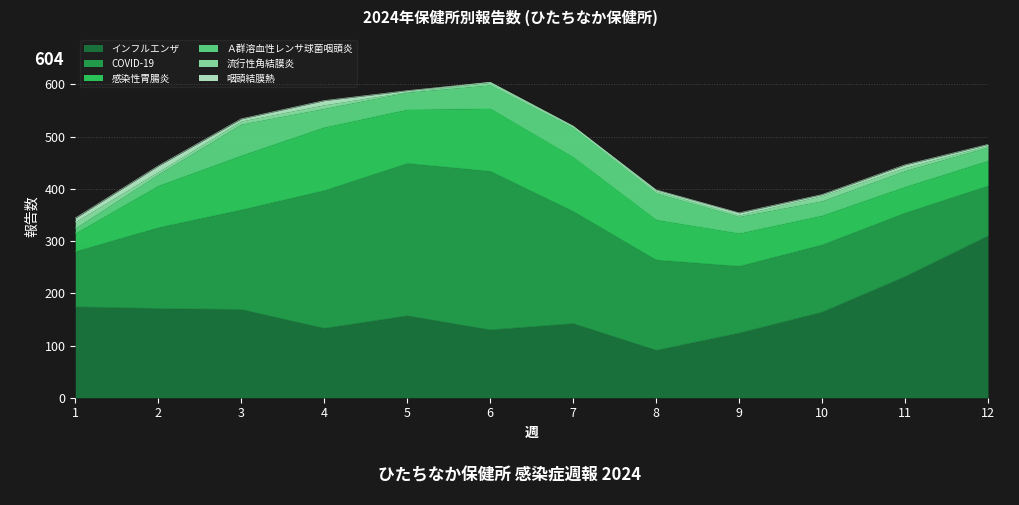

True or false: 流行性角結膜炎 and インフルエンザ cross at least once.

False